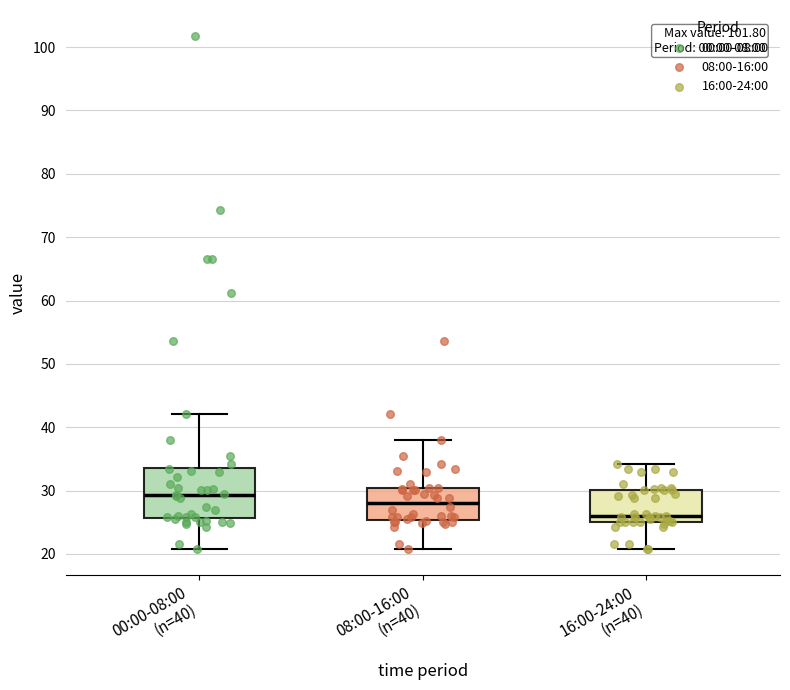

Which box is the tallest, from its lower edge to its upper edge?

00:00-08:00 (n=40)